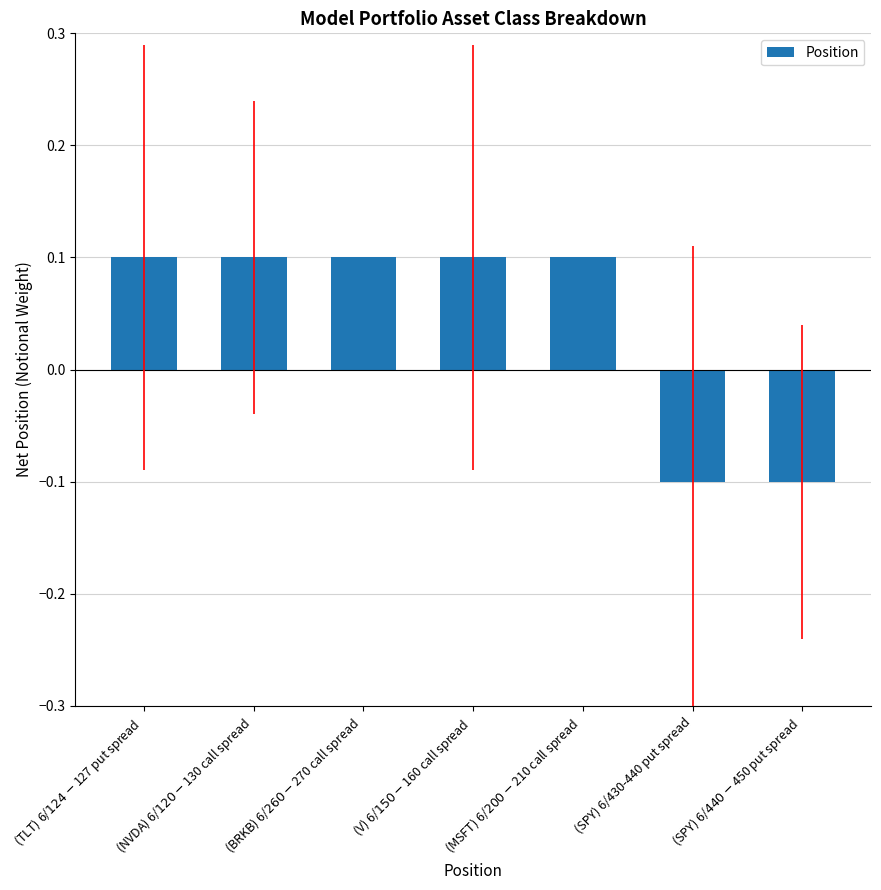

How many bars are there in total?

7